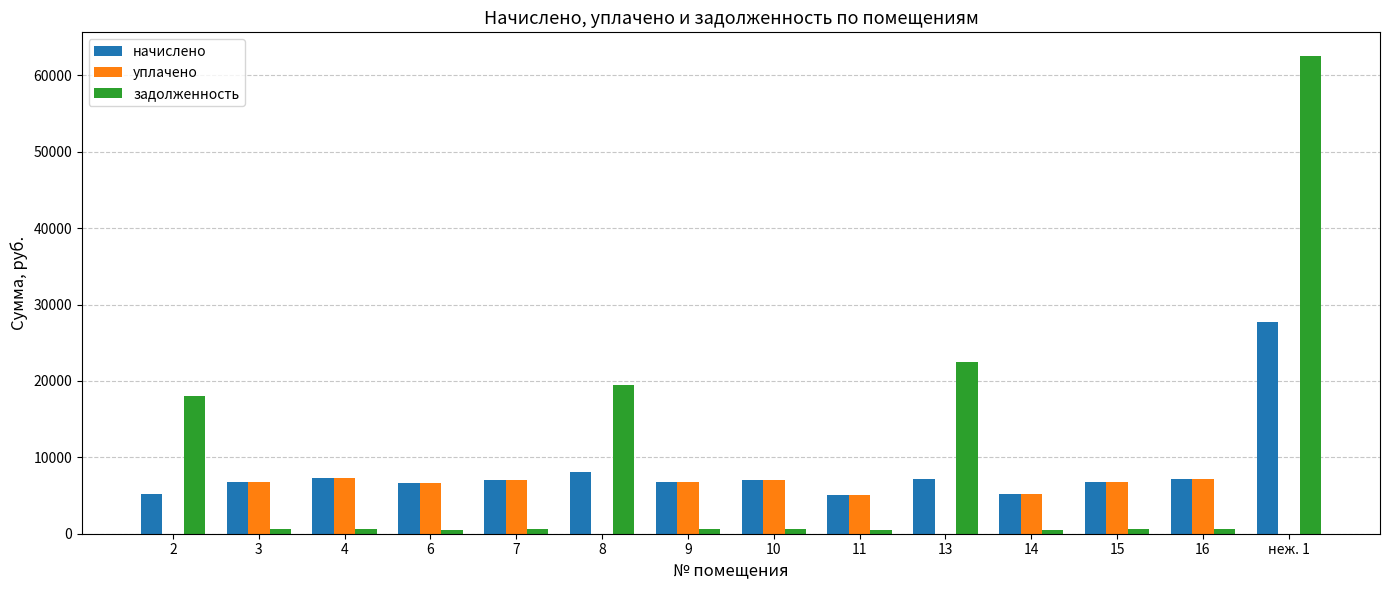

Is it true that начислено equals 2071.5 at 3?

False